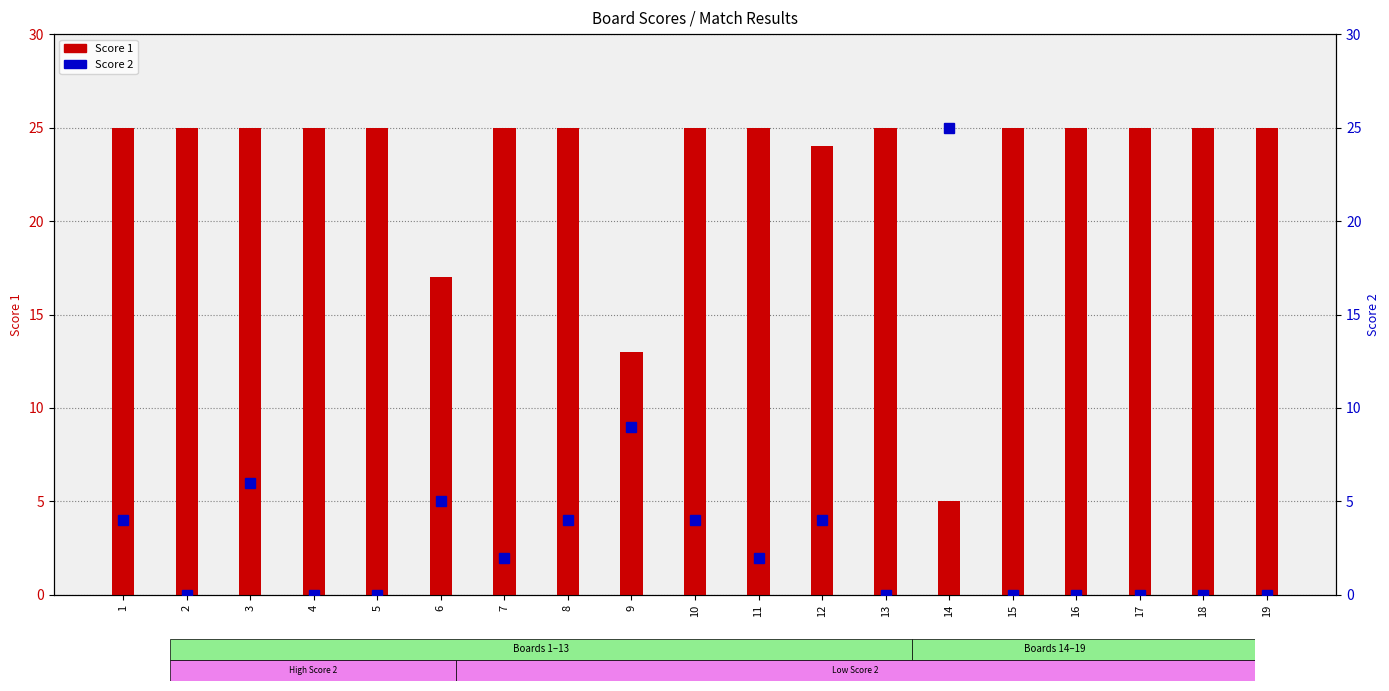

Reading left to right, what are all the values shown in this chart?

Score 1: 1=25	2=25	3=25	4=25	5=25	6=17	7=25	8=25	9=13	10=25	11=25	12=24	13=25	14=5	15=25	16=25	17=25	18=25	19=25
Score 2: 1=4	2=0	3=6	4=0	5=0	6=5	7=2	8=4	9=9	10=4	11=2	12=4	13=0	14=25	15=0	16=0	17=0	18=0	19=0